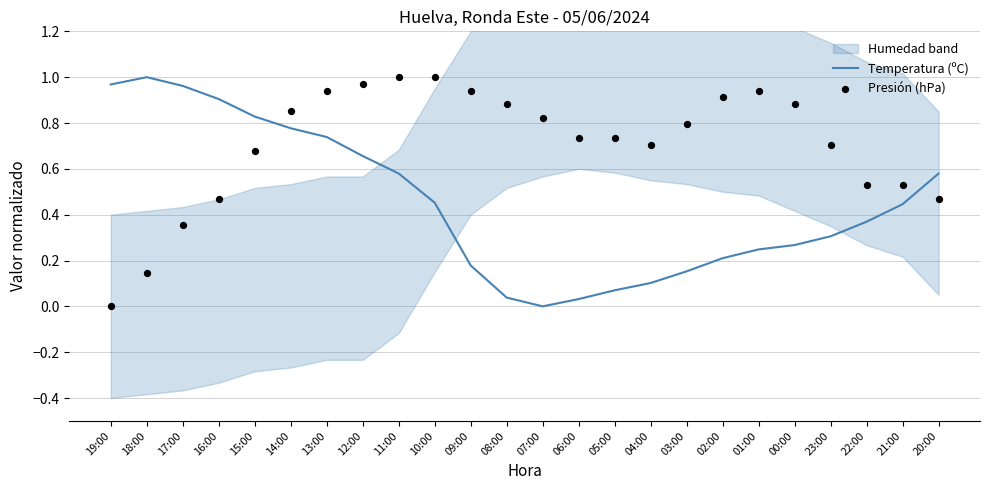

The value of Temperatura (ºC) at 10:00 is 0.3. True or false?

False